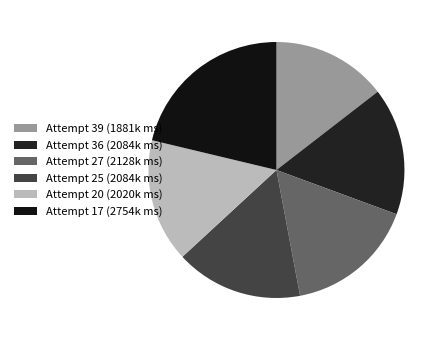

What is the largest slice in the pie chart?

Attempt 17